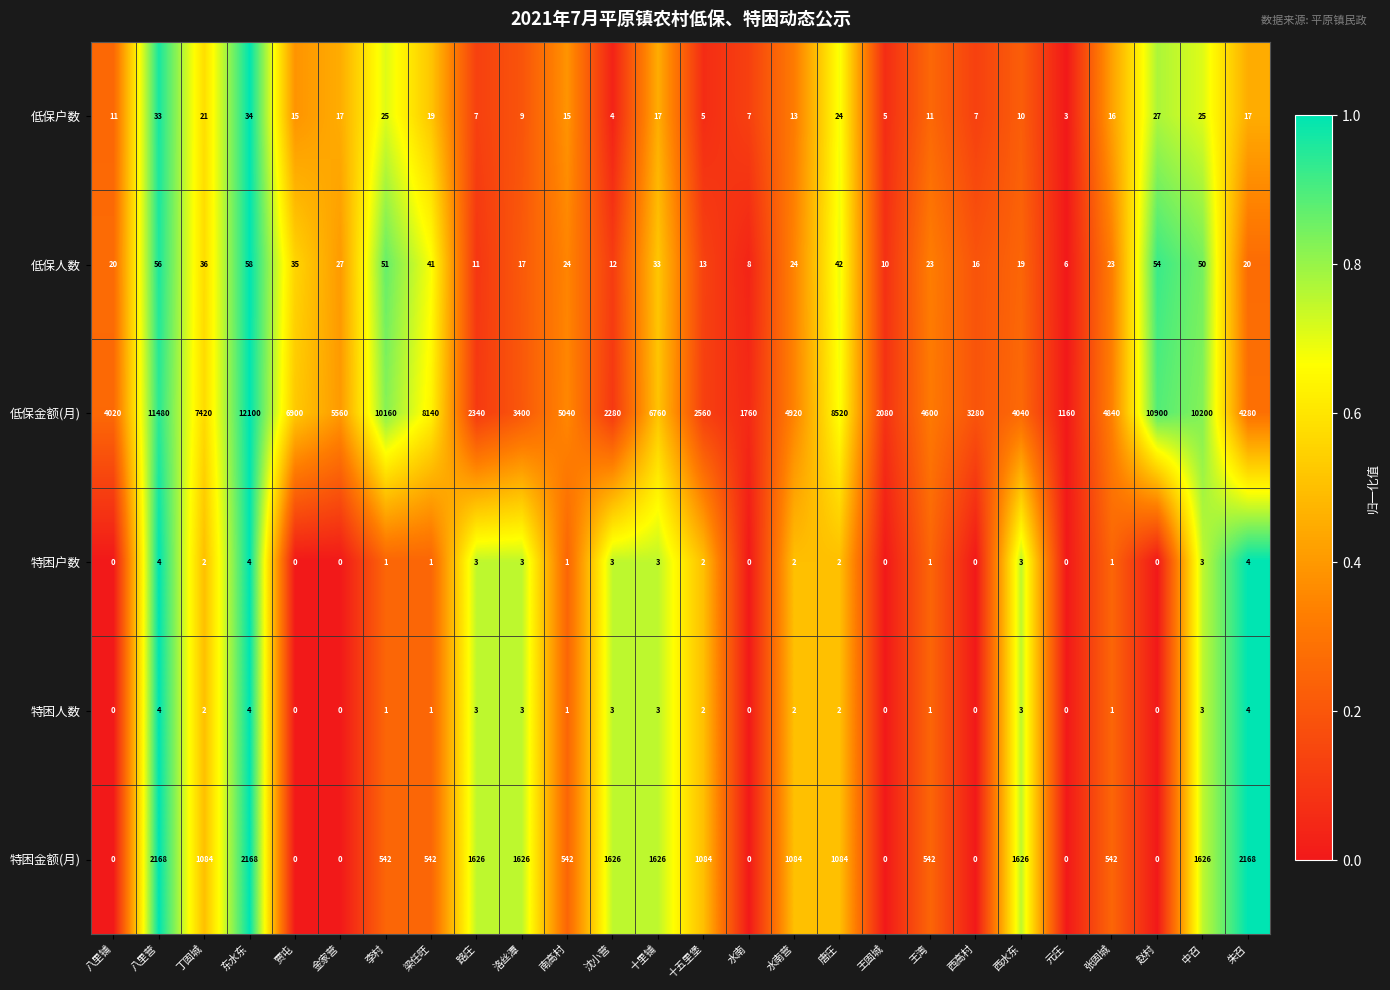

What is the highest value of the 低保户数 series?

34